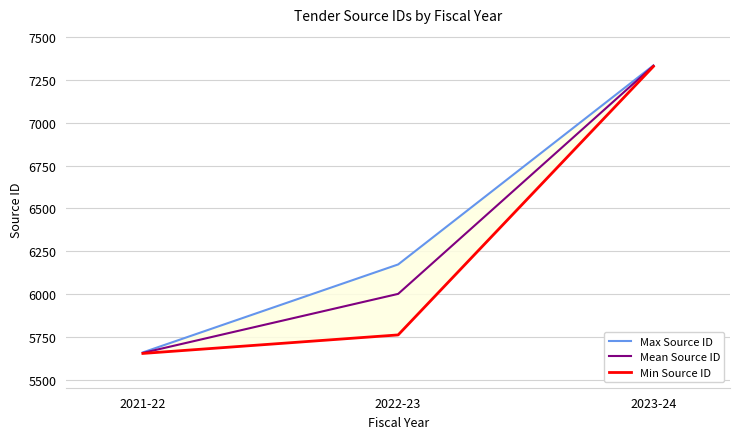

At which label is Min Source ID closest to 6491?

2022-23